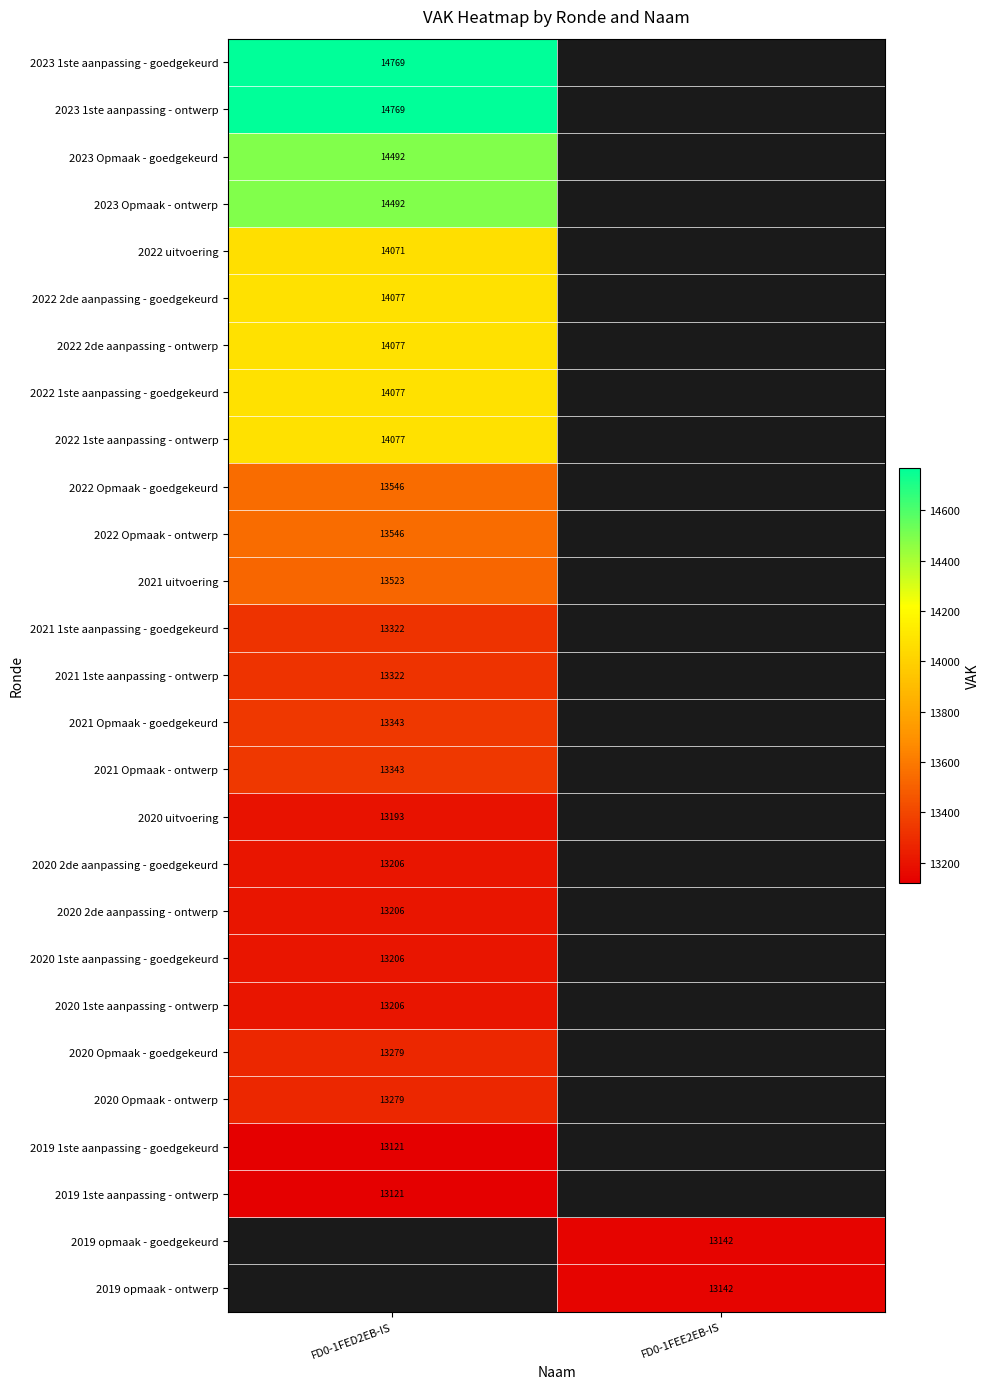

Is it true that 2021 uitvoering equals 8828.8 at FD0-1FED2EB-IS?

False